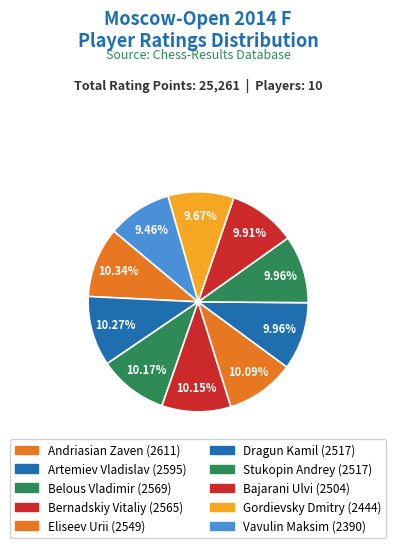

To the nearest percent, what is the combined percentage of Gordievsky Dmitry and Andriasian Zaven?

20%